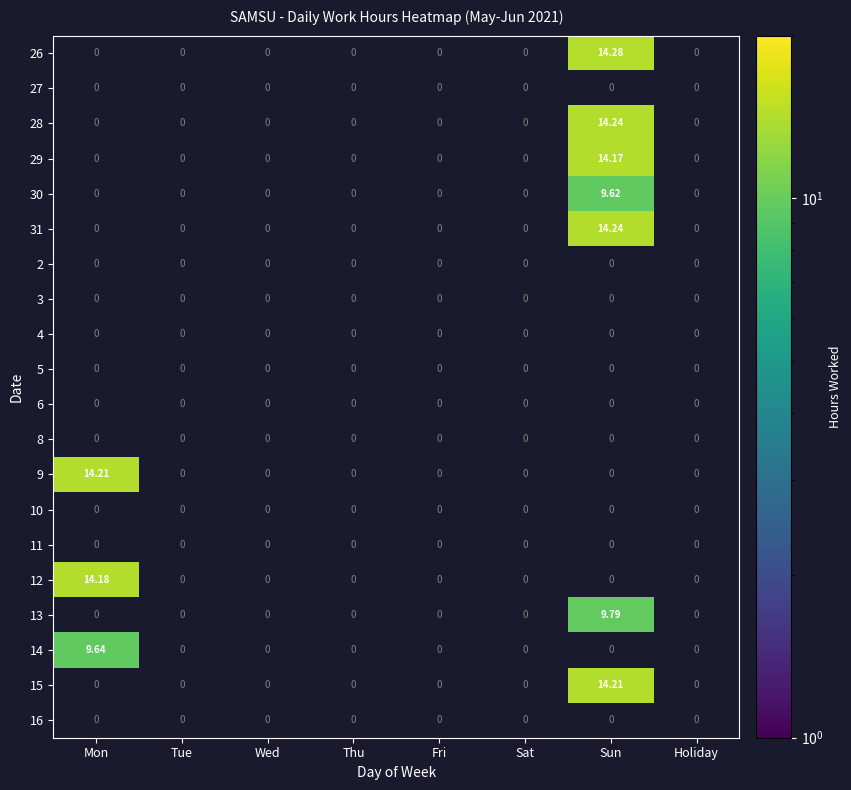

At which category does the chart reach its peak across all series?

Sun